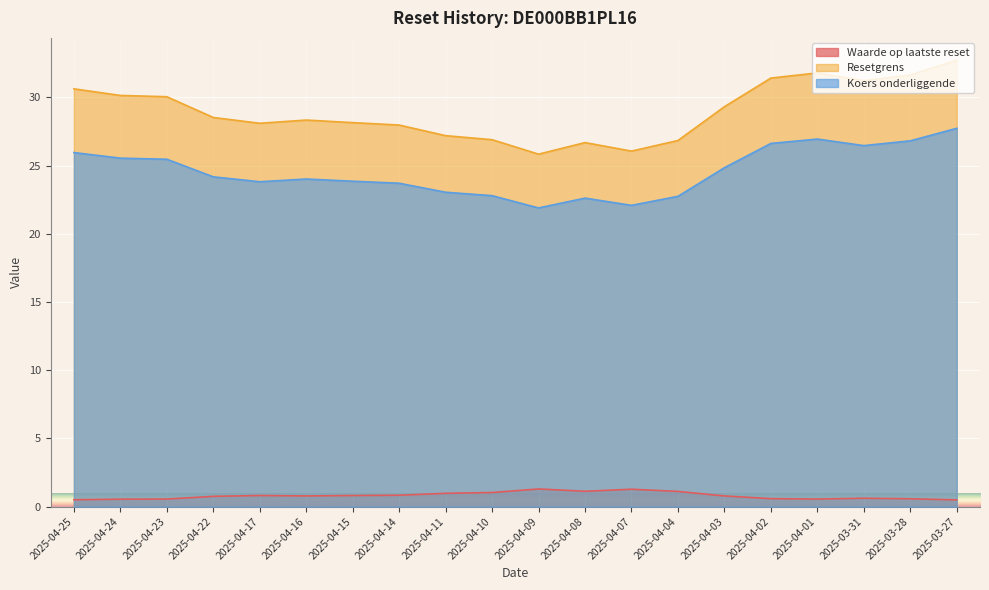

At which category is the sum across all series the highest?

2025-03-27